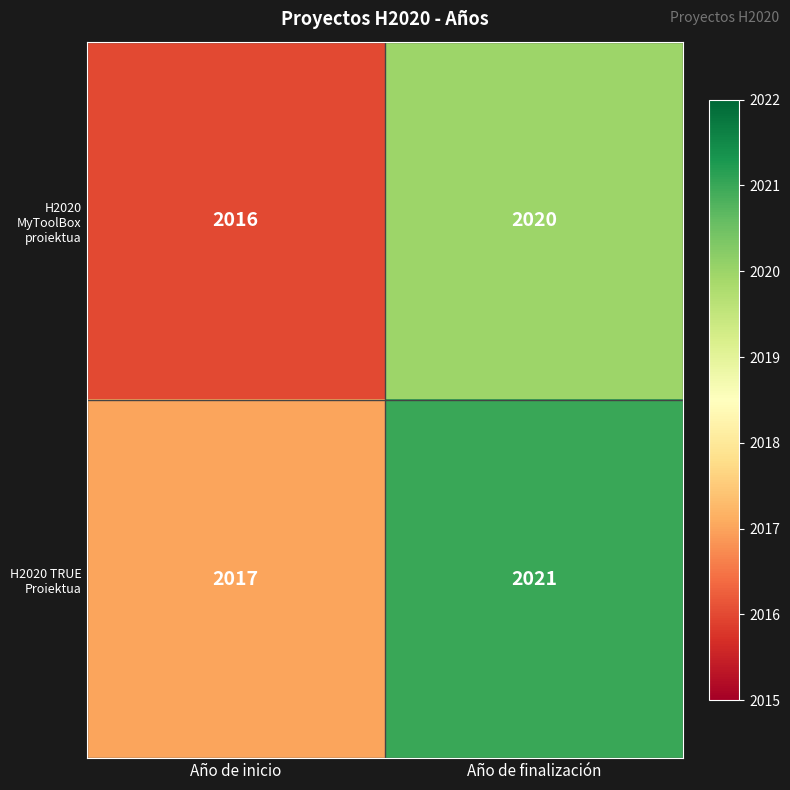

Rank the series by their maximum value, from highest to lowest.

H2020 TRUE Proiektua, H2020 MyToolBox proiektua